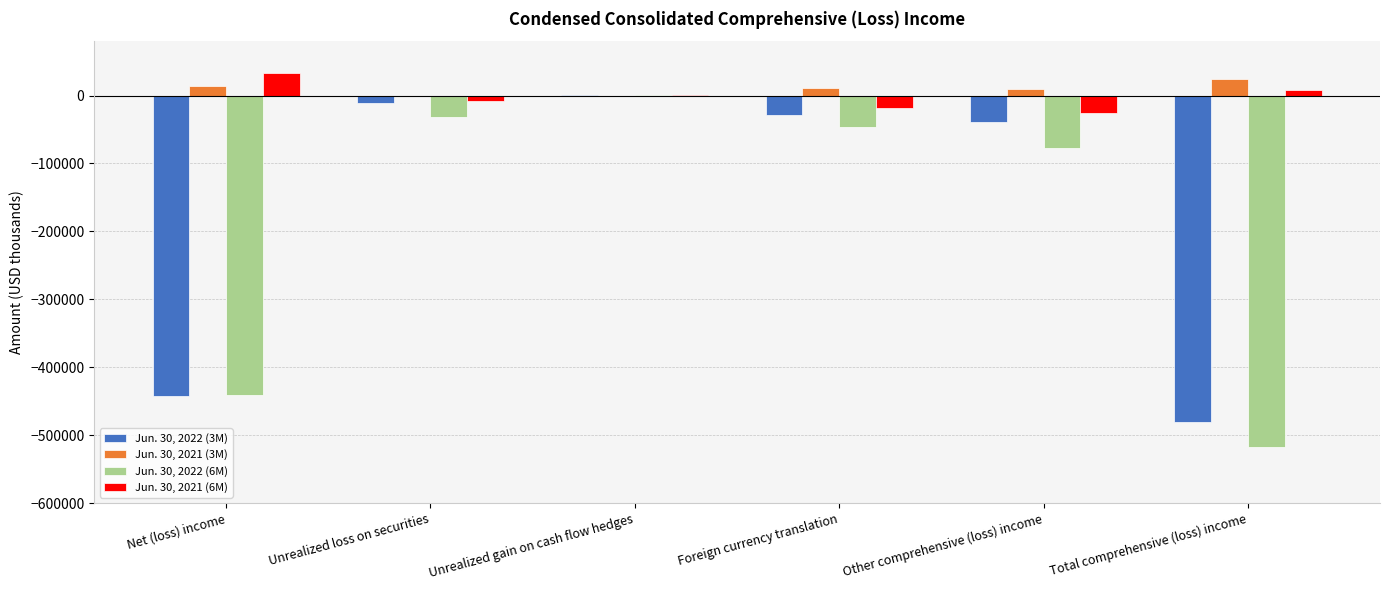

What is the sum of all Jun. 30, 2022 (6M) values?

-1112734